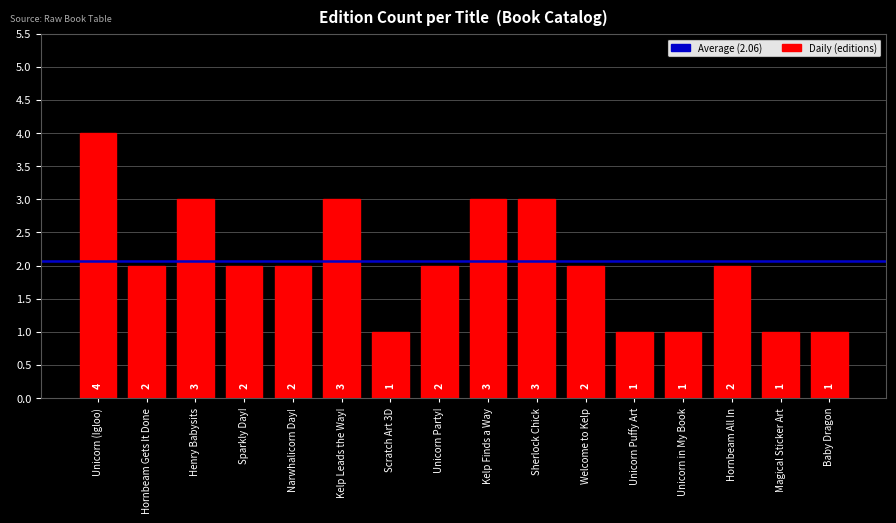

True or false: the data shows 1 at Magical Sticker Art.

True